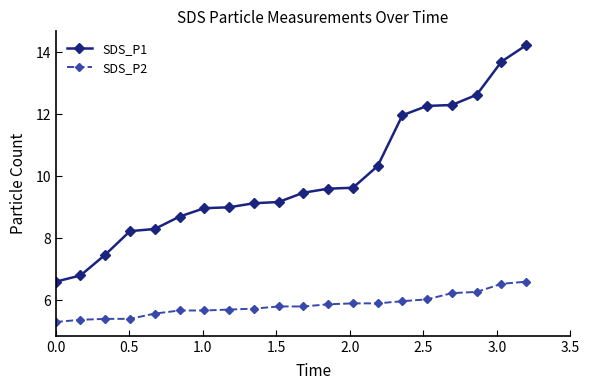

True or false: SDS_P2 and SDS_P1 cross at least once.

False